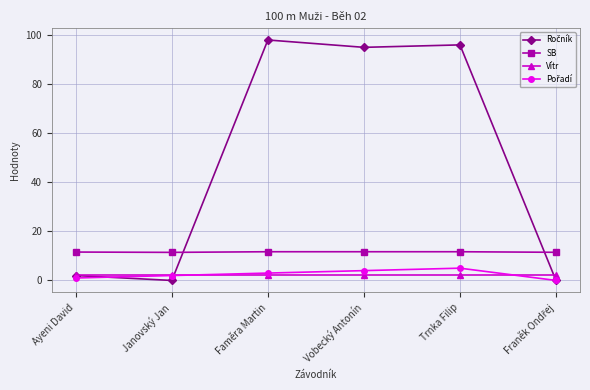

True or false: Vítr and SB cross at least once.

False